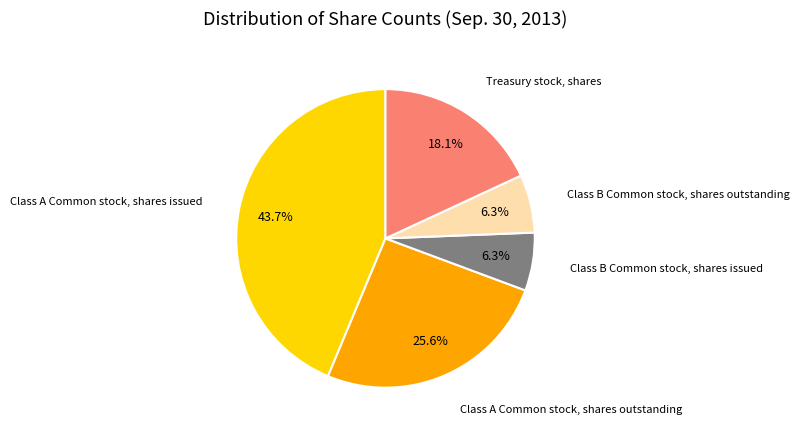

Approximately how many times larger is the value at Treasury stock, shares compared to Class A Common stock, shares issued?

0.4